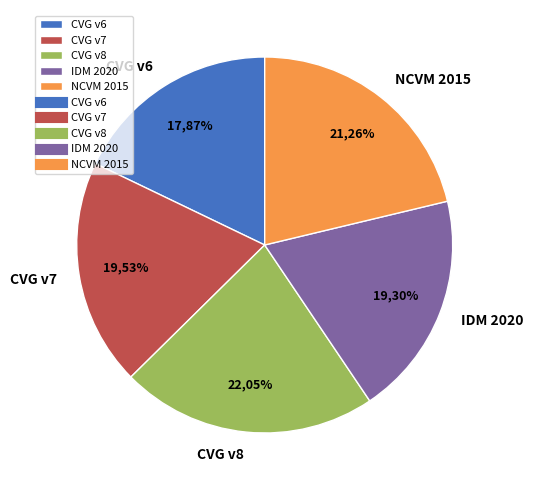

True or false: Canada velocity grid v7 accounts for 13% of the total.

False